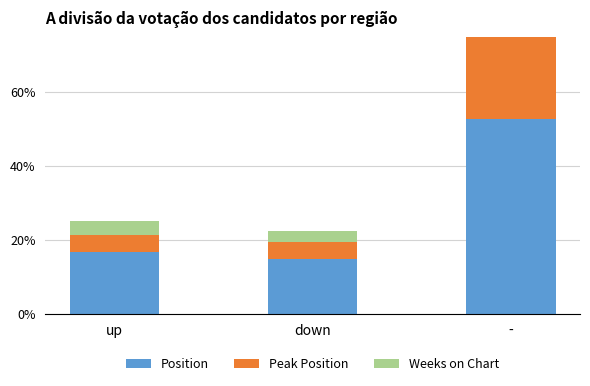

The value of Position at up is 0.2. True or false?

True